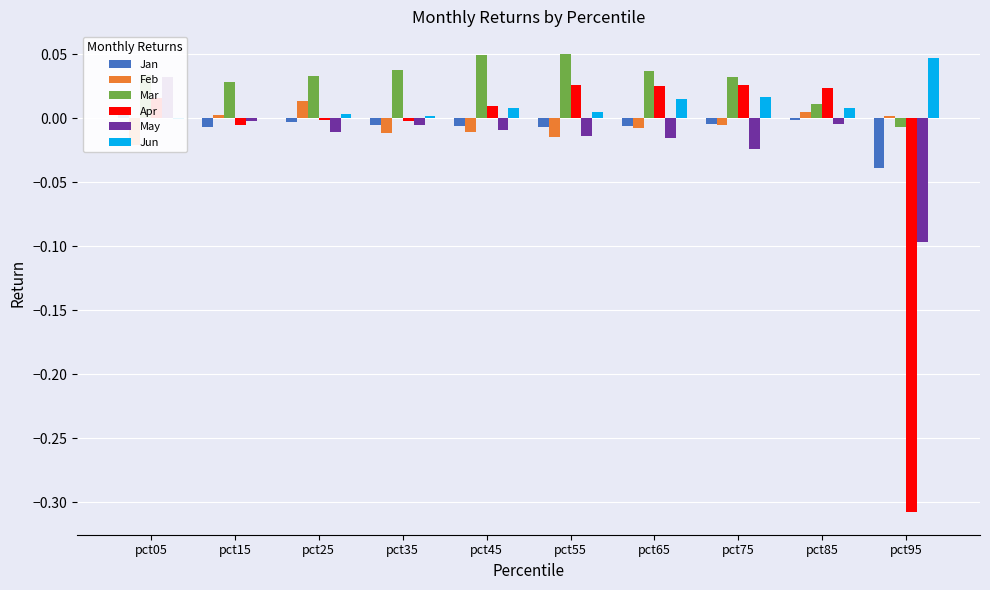

What is the sum of all Mar values?

0.3